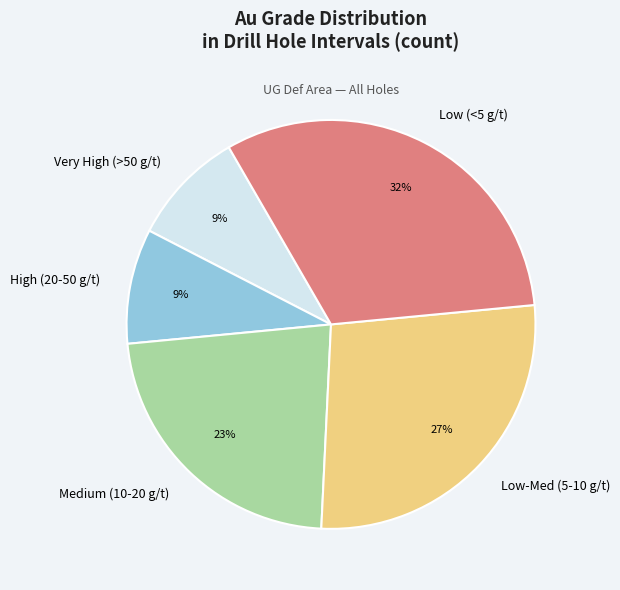

To the nearest percent, what is the average slice percentage?

20%